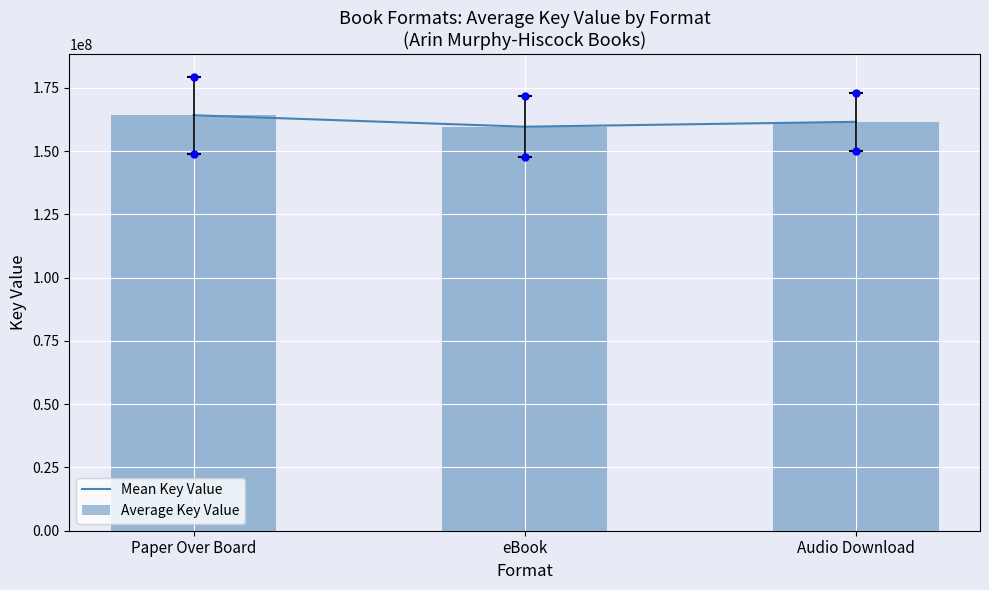

Which series has the largest range (max minus min)?

Mean Key Value